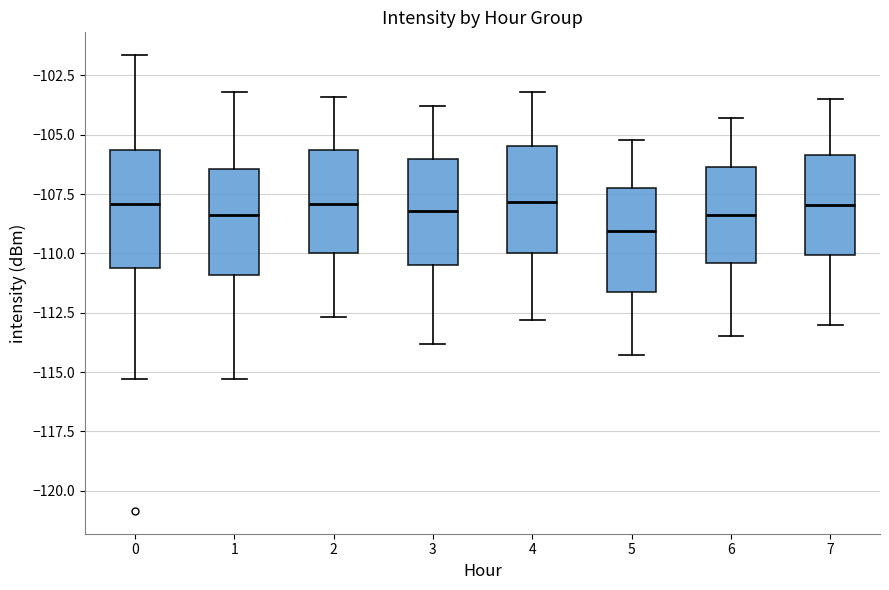

Reading left to right, read every box against the y-axis: the position of its median line, the range the box covers, and the ends of its whiskers. The values are not printed on the chart, so give them approximately, as read against the axis.

0: median -108.0, box -110.5 to -105.5, whiskers -115.5 to -101.5
1: median -108.5, box -111.0 to -106.5, whiskers -115.5 to -103.0
2: median -108.0, box -110.0 to -105.5, whiskers -112.5 to -103.5
3: median -108.0, box -110.5 to -106.0, whiskers -114.0 to -104.0
4: median -108.0, box -110.0 to -105.5, whiskers -113.0 to -103.0
5: median -109.0, box -111.5 to -107.0, whiskers -114.5 to -105.0
6: median -108.5, box -110.5 to -106.5, whiskers -113.5 to -104.5
7: median -108.0, box -110.0 to -106.0, whiskers -113.0 to -103.5